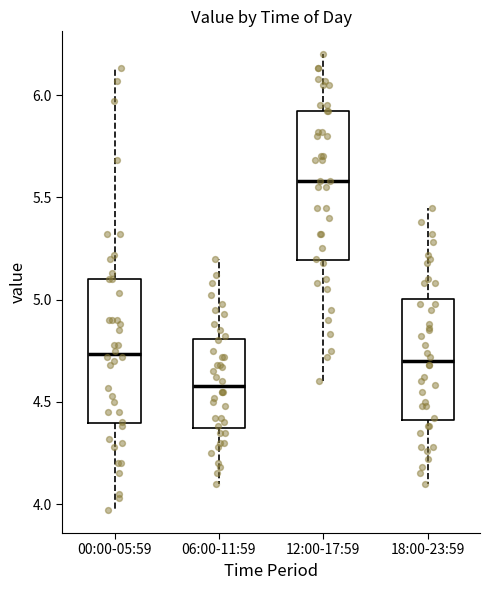

Reading left to right, read every box against the y-axis: the position of its median line, the range the box covers, and the ends of its whiskers. The values are not printed on the chart, so give them approximately, as read against the axis.

00:00-05:59: median 4.75, box 4.40 to 5.10, whiskers 3.95 to 6.15
06:00-11:59: median 4.60, box 4.35 to 4.80, whiskers 4.10 to 5.20
12:00-17:59: median 5.60, box 5.20 to 5.90, whiskers 4.60 to 6.20
18:00-23:59: median 4.70, box 4.40 to 5.00, whiskers 4.10 to 5.45